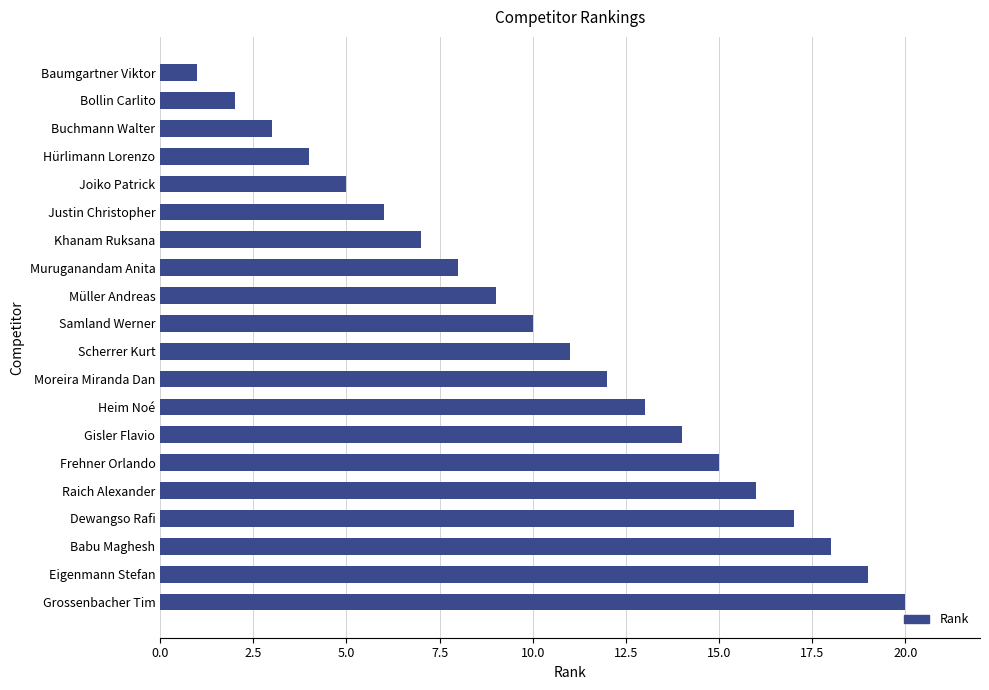

Is it true that the value at Moreira Miranda Dan is 12?

True